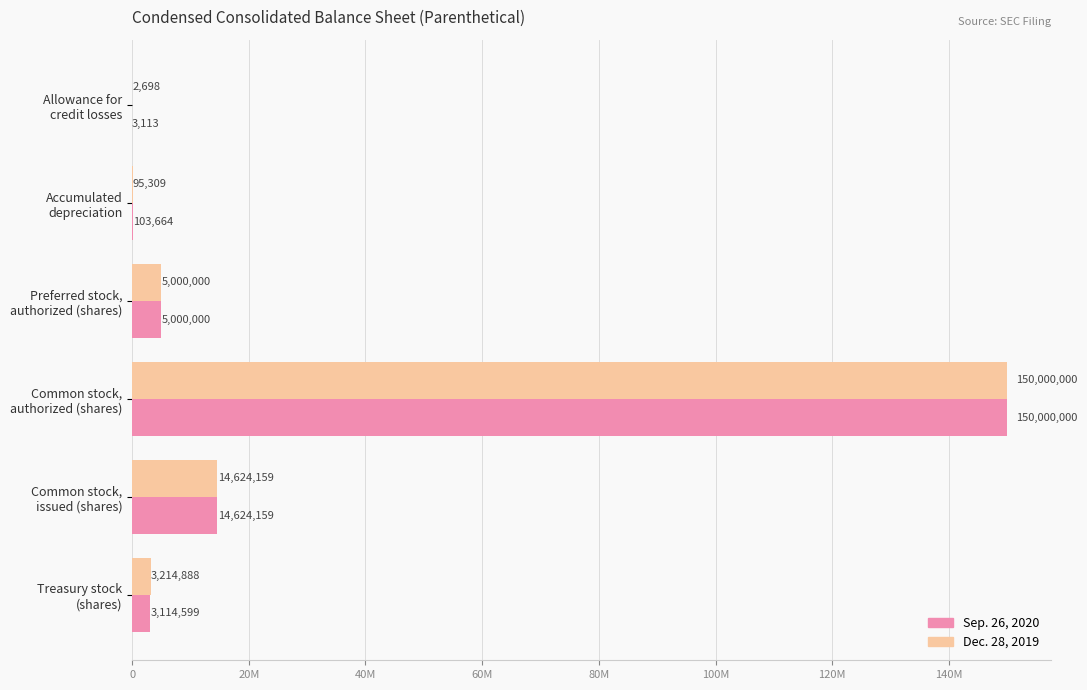

What are all the series names shown in the legend?

Sep. 26, 2020, Dec. 28, 2019